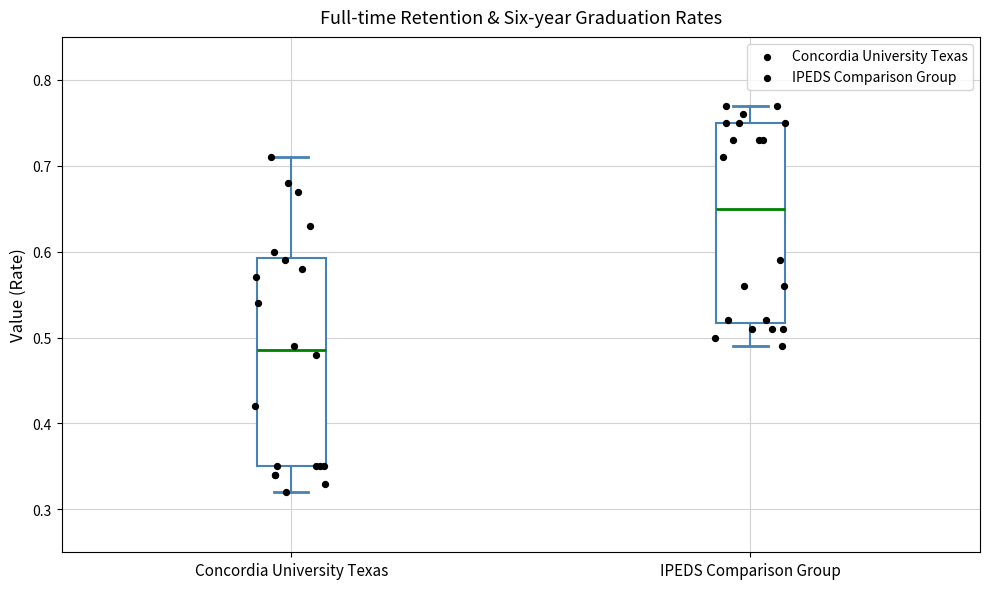

Which box has the highest median line?

IPEDS Comparison Group